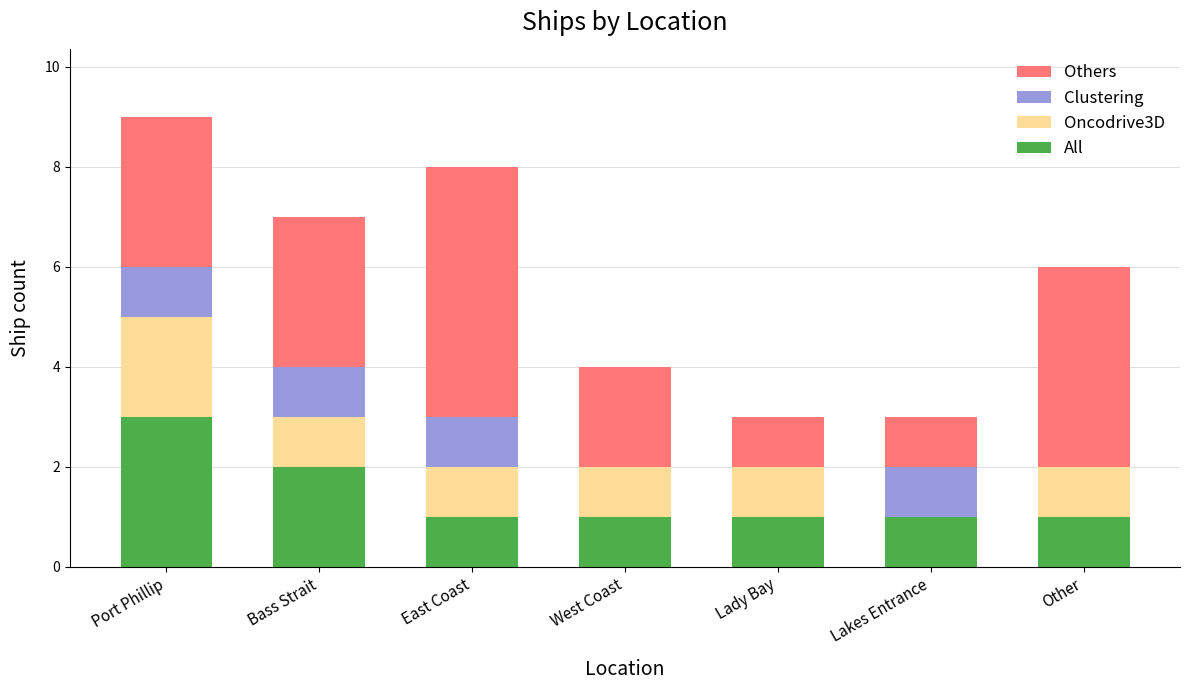

What is the total value across all series at Other?

6